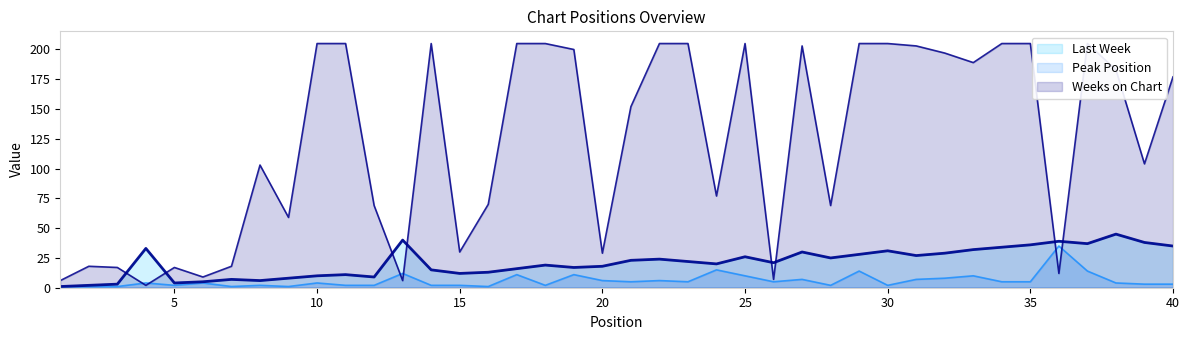

List the series in order of their peak value, lowest first.

Peak Position, Last Week, Weeks on Chart